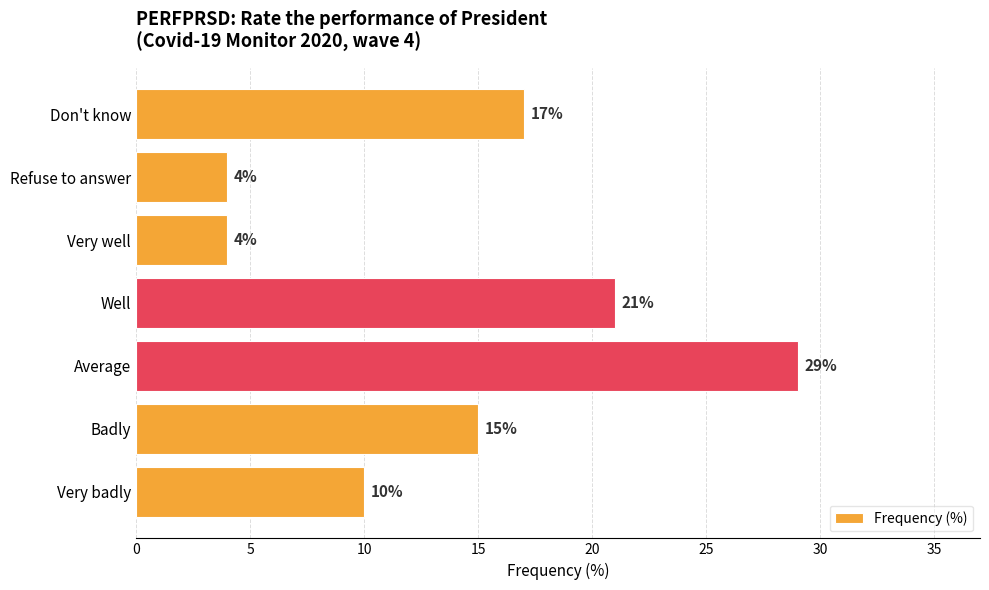

Between Don't know and Well, which is larger?

Well